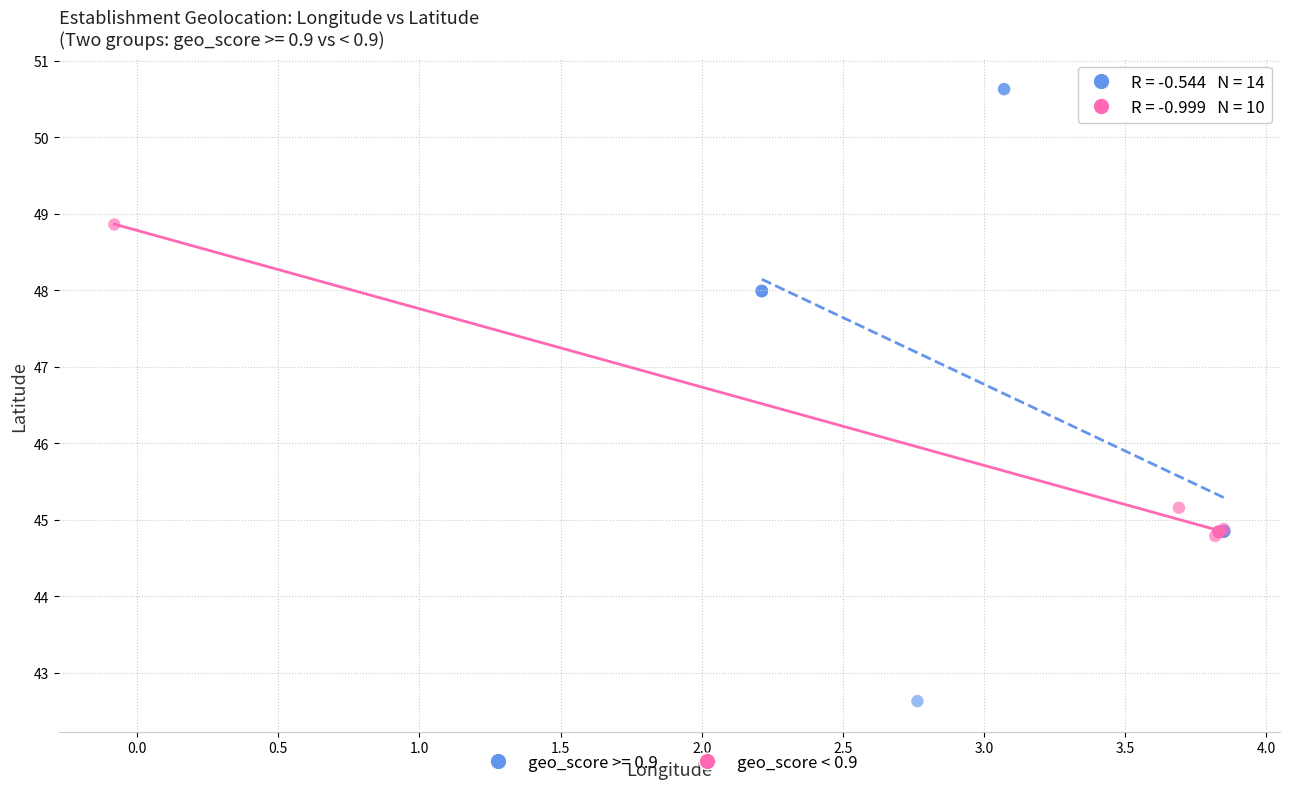

Which series contains the lowest Y value?

geo_score >= 0.9